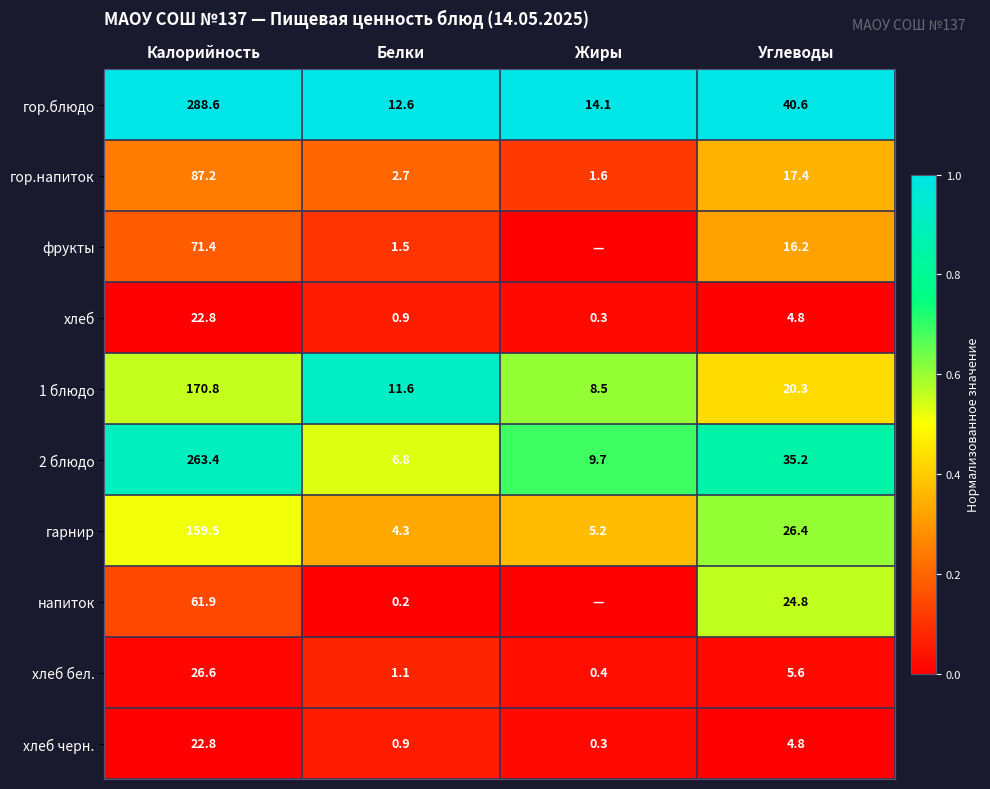

Is the value of гарнир at Жиры greater than the value of гор.блюдо at Жиры?

No